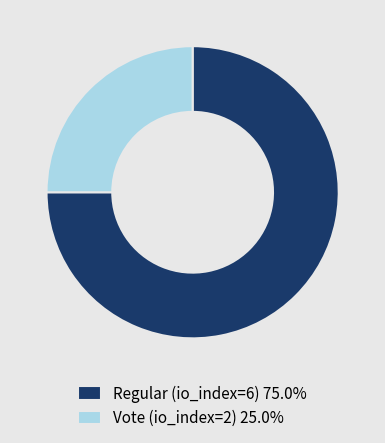

Do Regular (io_index=6) 75.0% and Vote (io_index=2) 25.0% together represent more than half of the pie?

Yes